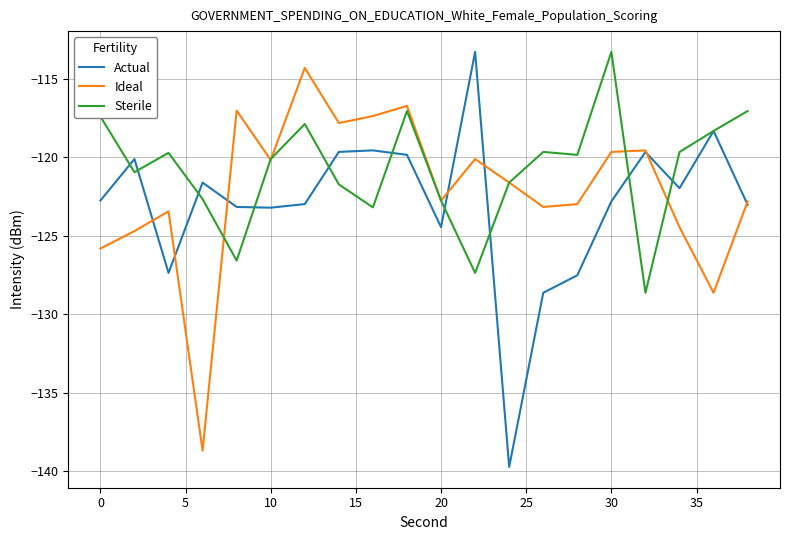

True or false: Sterile and Actual cross at least once.

True